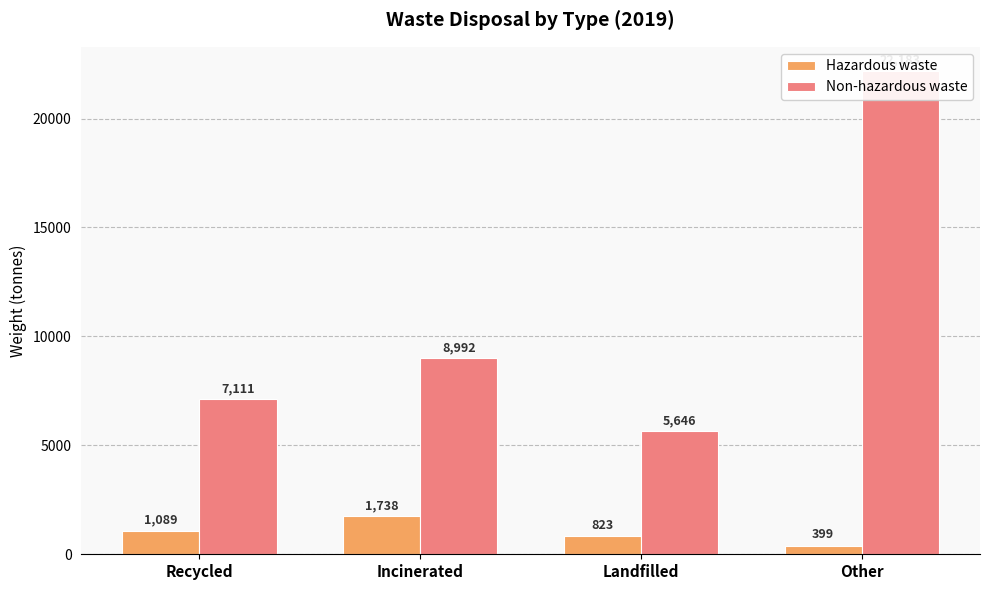

How many data points in Non-hazardous waste are less than 8992?

2